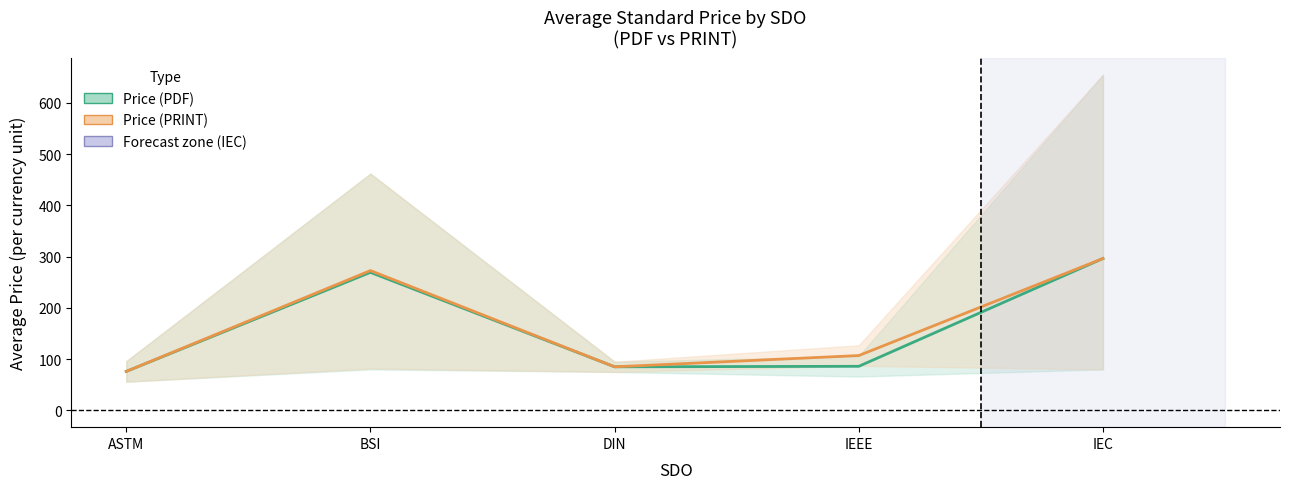

What is the value of the Price (PRINT) avg point at the 5th from the left?

296.4